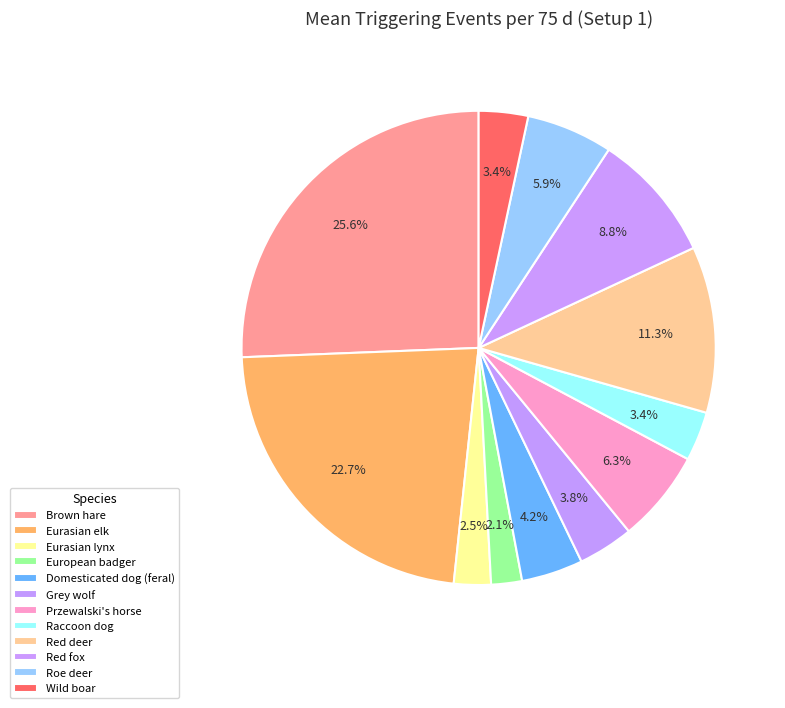

Which slice is the largest?

Brown hare